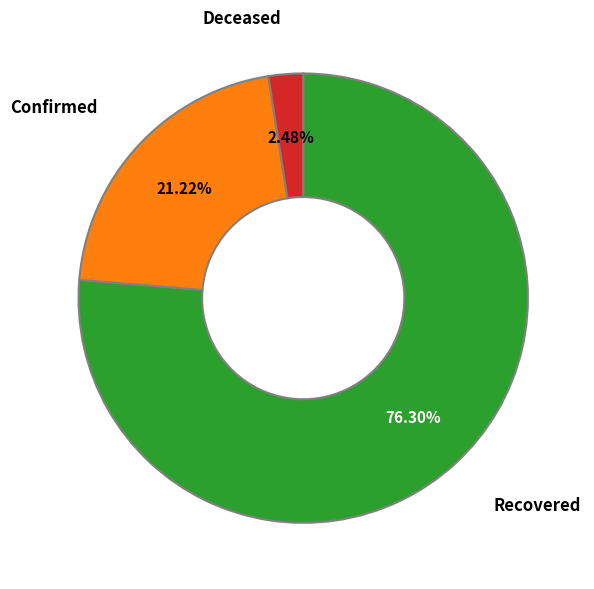

Is there a majority slice in this chart?

Yes